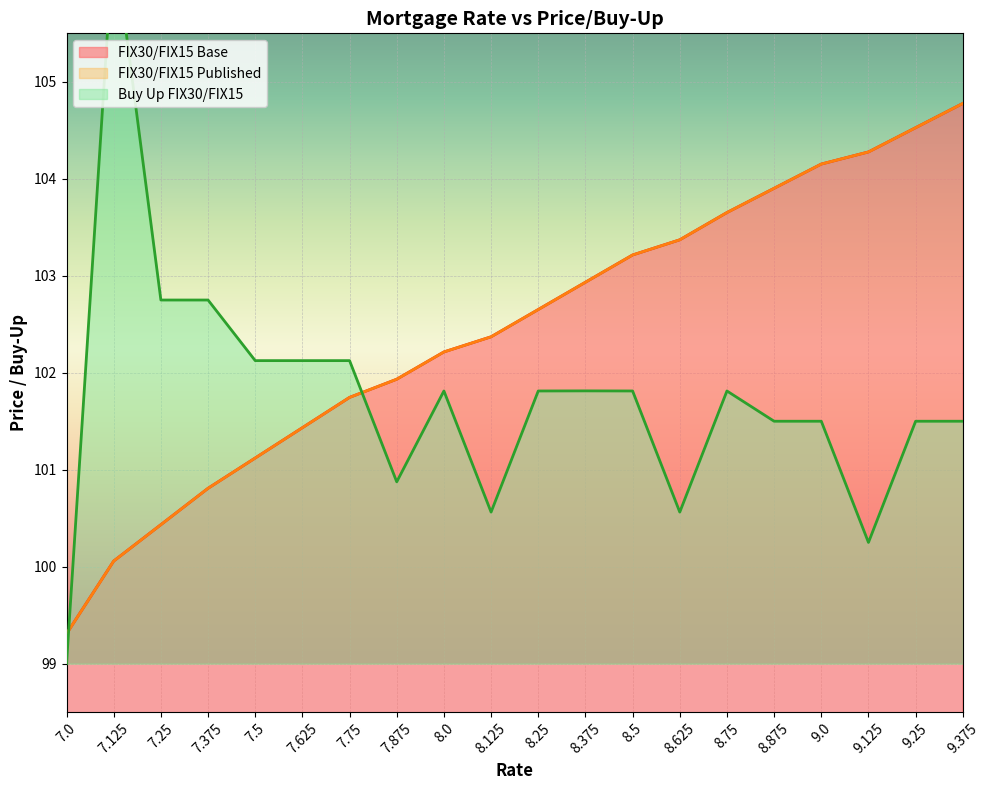

Is it true that Buy Up FIX30/FIX15 equals 29.7 at 7.25?

False